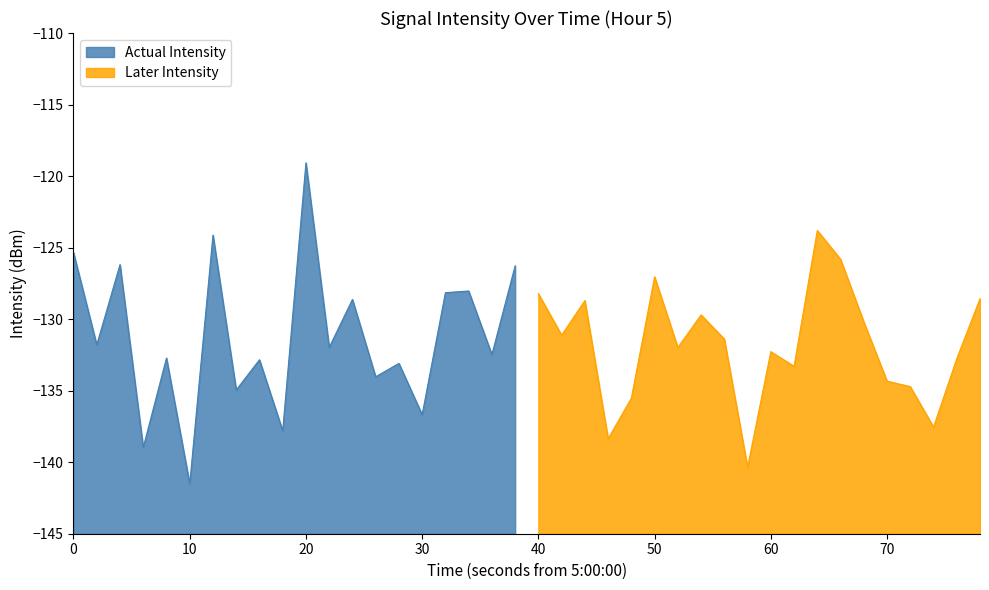

What is the highest value of the Actual Intensity series?

-119.1